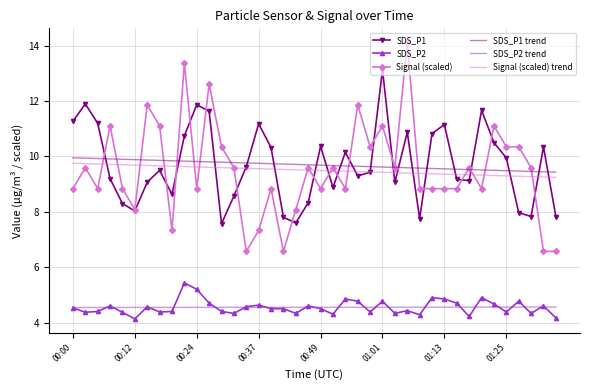

What is the average value of the SDS_P1 trend series?

9.7